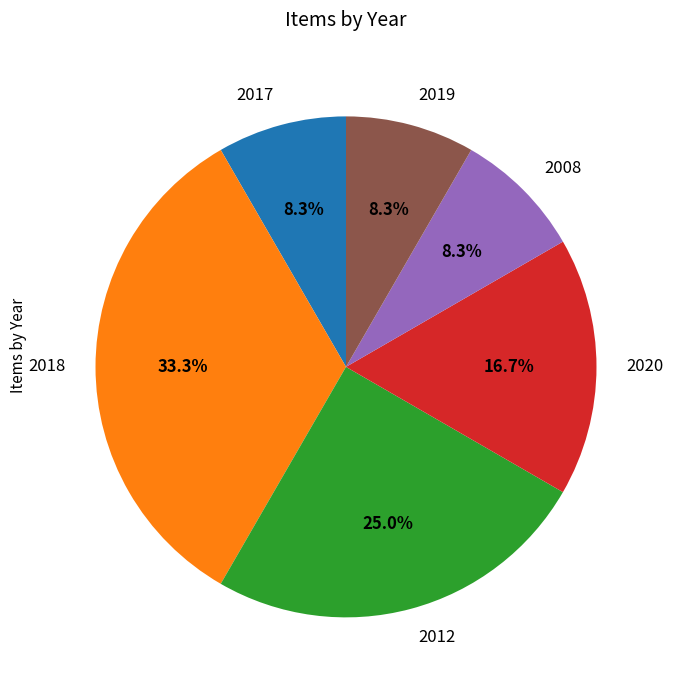

To the nearest percent, what is the average slice percentage?

17%